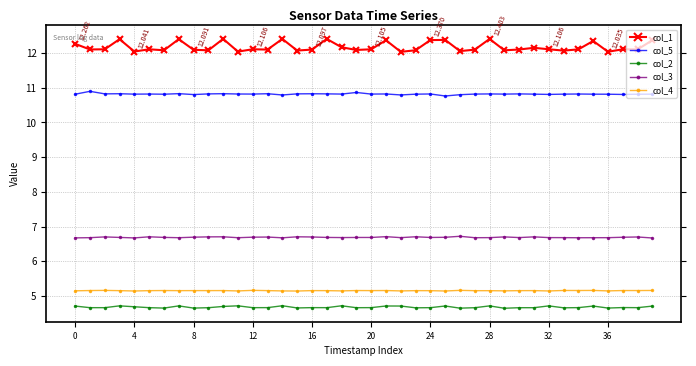

True or false: col_4 and col_3 intersect in this chart.

False